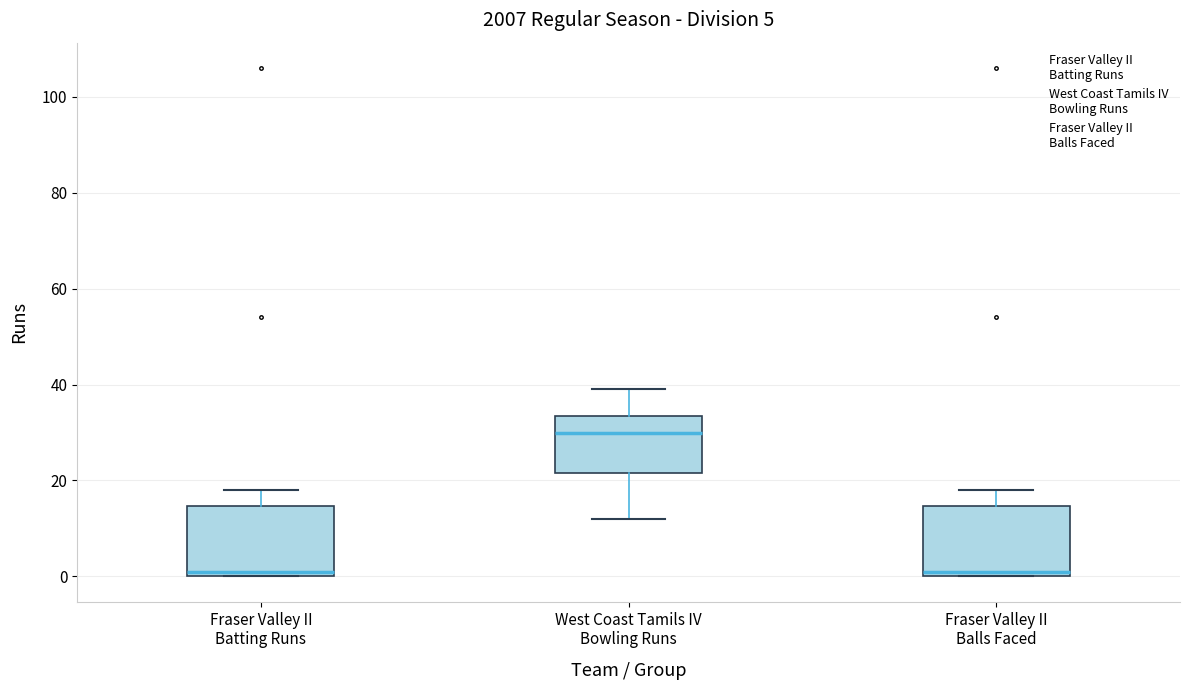

Which box's median line is the highest?

West Coast Tamils IV Bowling Runs